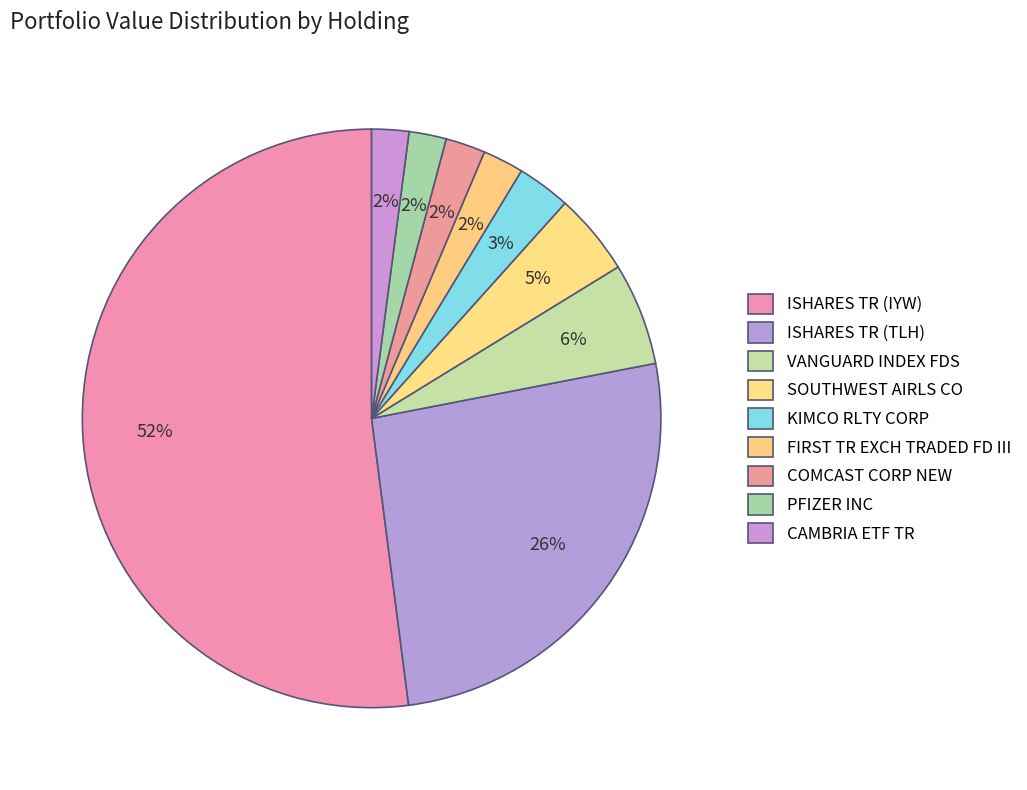

Rank the categories by value from highest to lowest.

ISHARES TR (IYW), ISHARES TR (TLH), VANGUARD INDEX FDS, SOUTHWEST AIRLS CO, KIMCO RLTY CORP, FIRST TR EXCH TRADED FD III, COMCAST CORP NEW, PFIZER INC, CAMBRIA ETF TR